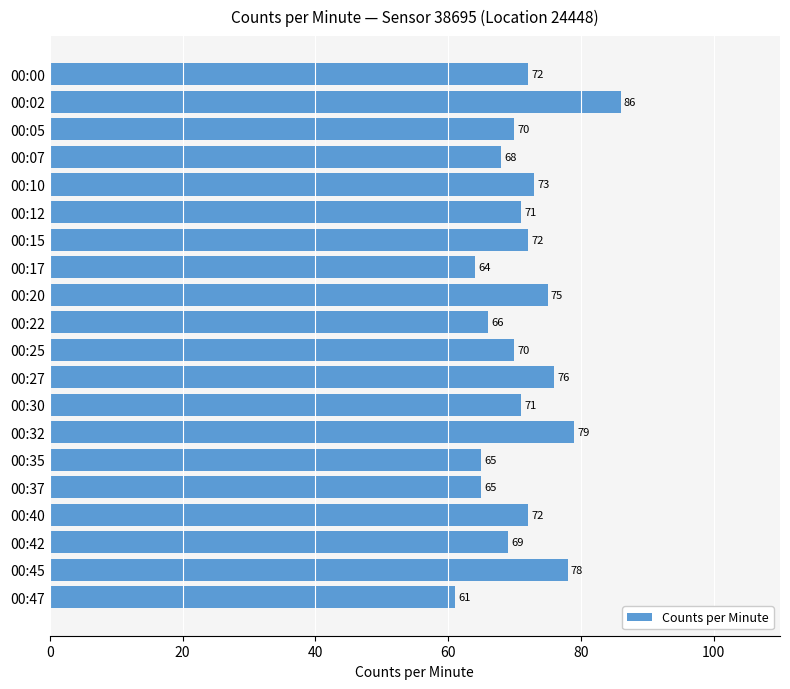

What is the change in value from 00:10 to 00:27?

+3